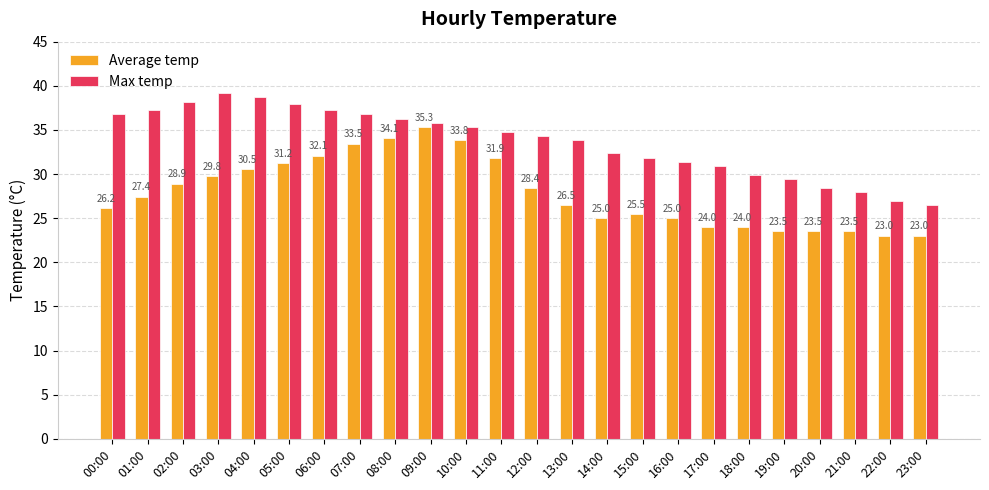

At 12:00, list the series in order from largest to smallest.

Max temp, Average temp